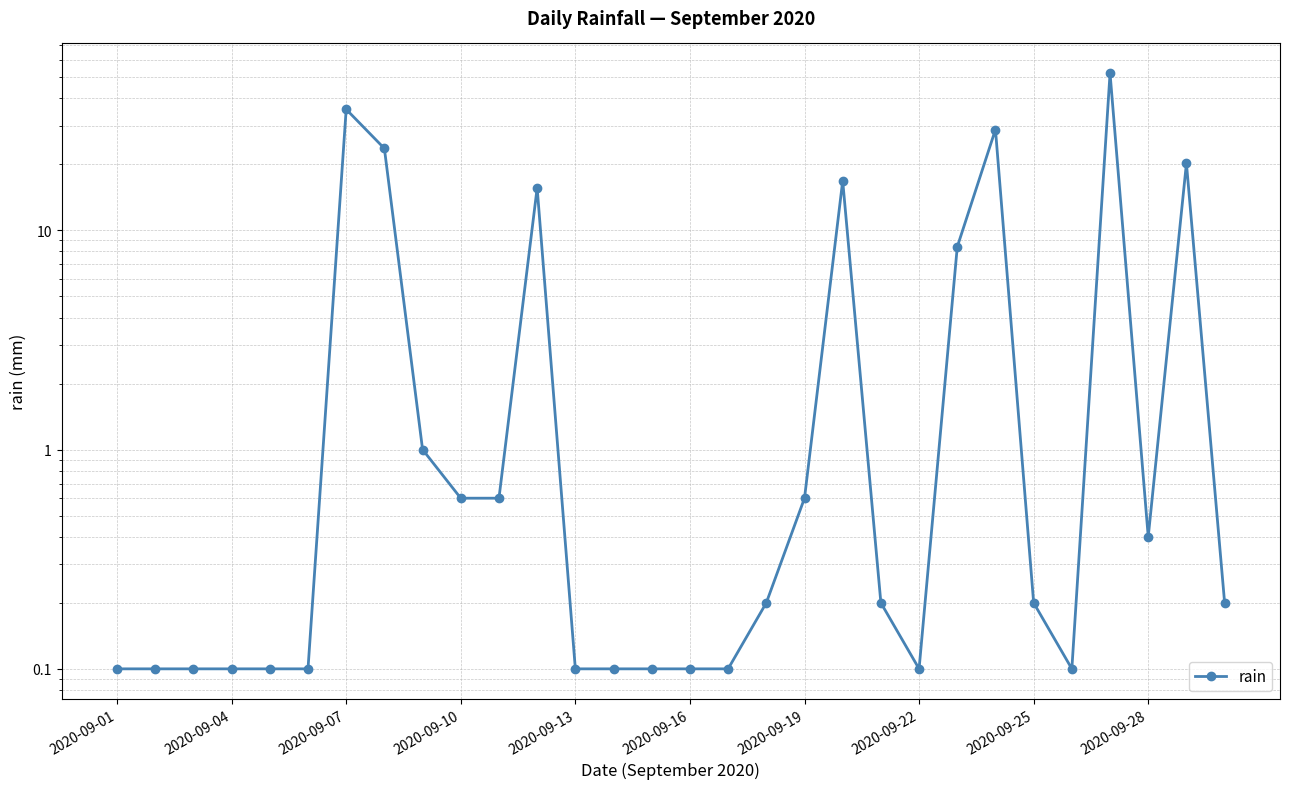

Reading left to right, list all the values displayed in this chart.

0.1	0.1	0.1	0.1	0.1	0.1	35.6	23.6	1.0	0.6	0.6	15.6	0.1	0.1	0.1	0.1	0.1	0.2	0.6	16.8	0.2	0.1	8.4	28.8	0.2	0.1	52.0	0.4	20.2	0.2